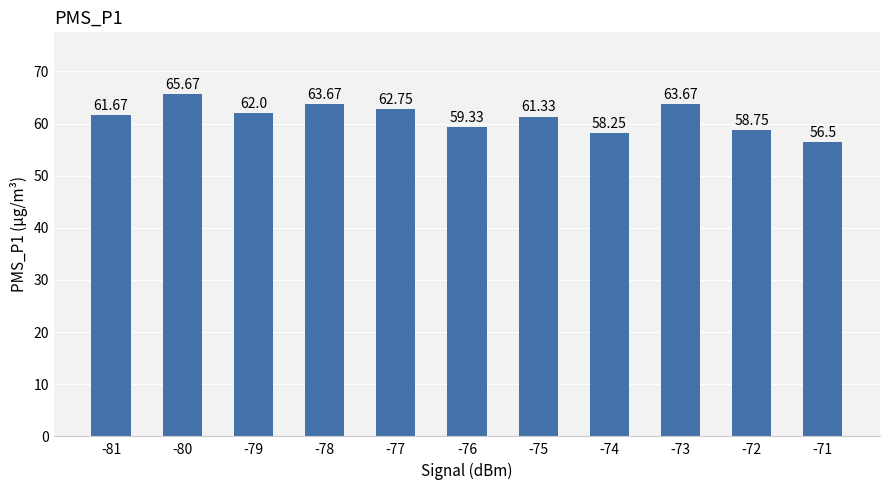

What is the difference between the second highest and minimum values?

7.2